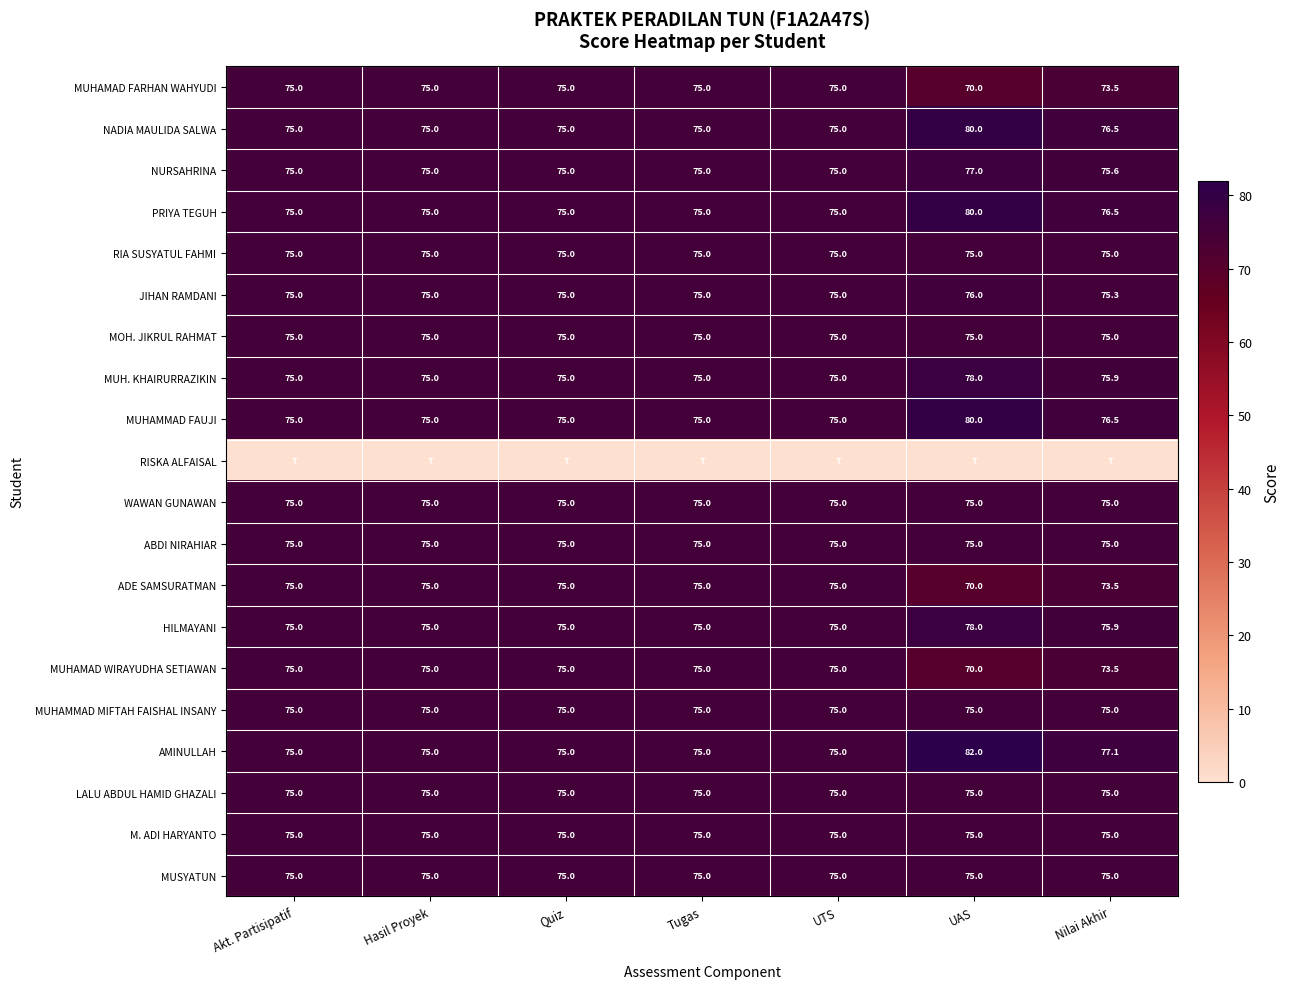

What is the sum of all MOH. JIKRUL RAHMAT values?

525.0